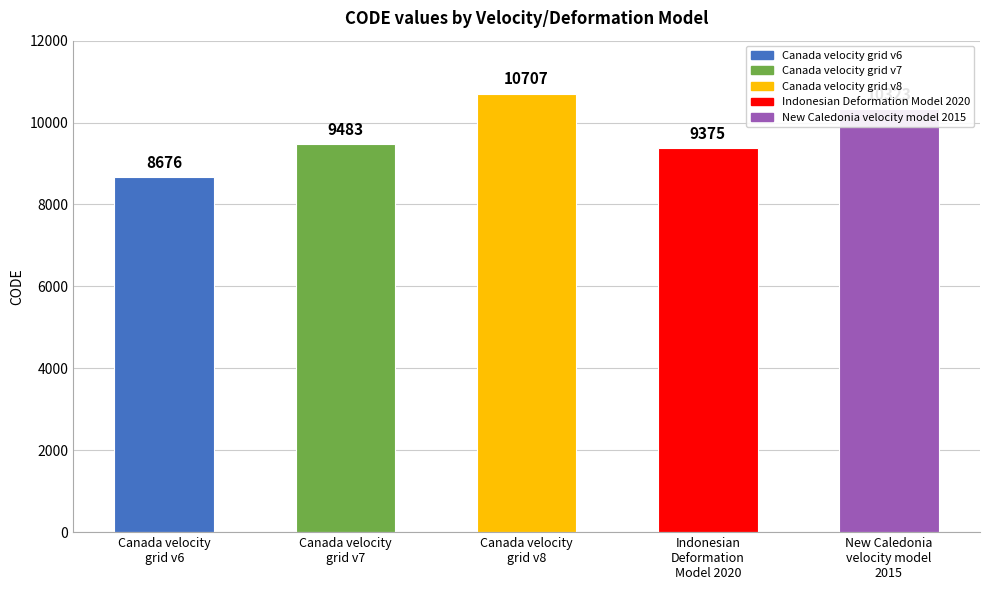

How many data points are less than 9483?

2